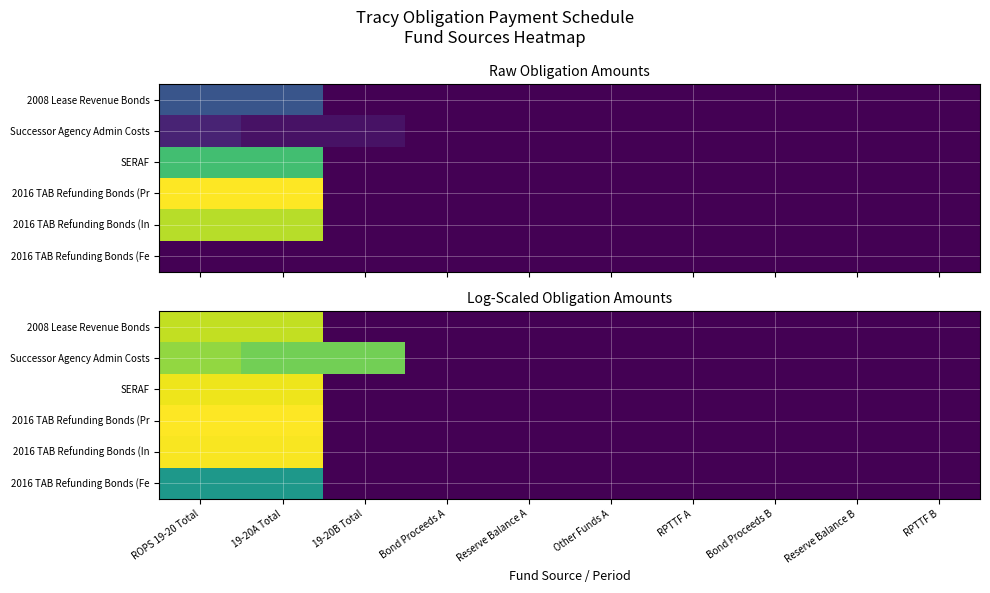

Is the value of 2016 TAB Refunding Bonds (In at Reserve Balance A greater than the value of 2008 Lease Revenue Bonds at Reserve Balance B?

No